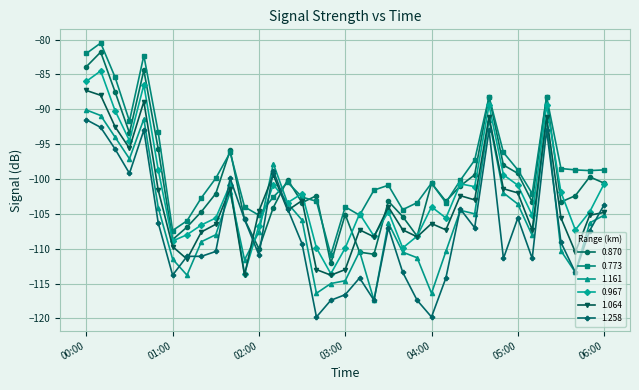

Which series has the widest spread of values?

0.773